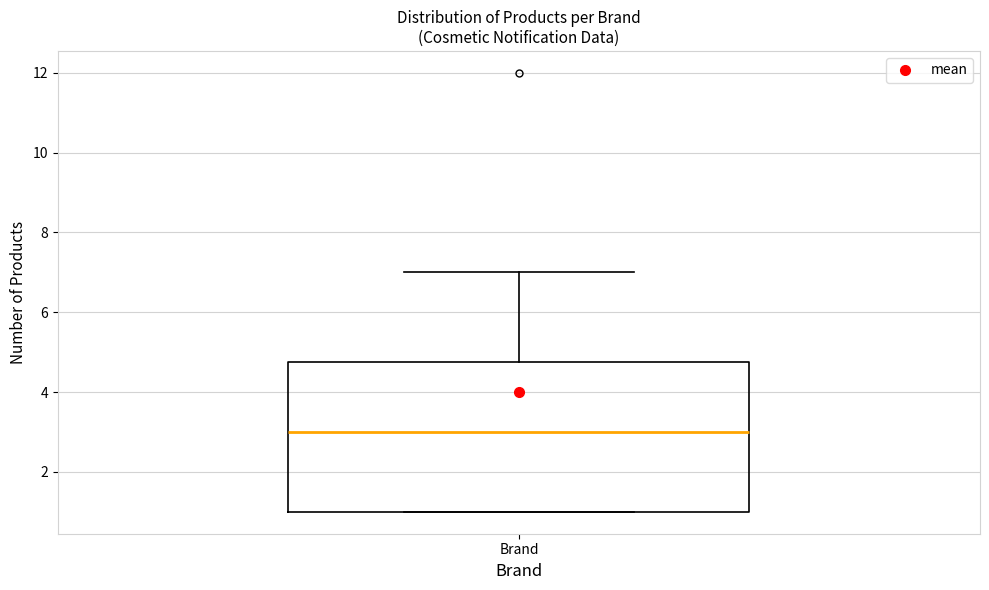

Transcribe this box plot: give where the median line is, the range the box spans, and where the two whiskers end, as read against the y-axis. The values are not printed on the chart, so give them approximately, as read against the axis.

median 3.0, box 1.0 to 4.8, whiskers 1.0 to 7.0